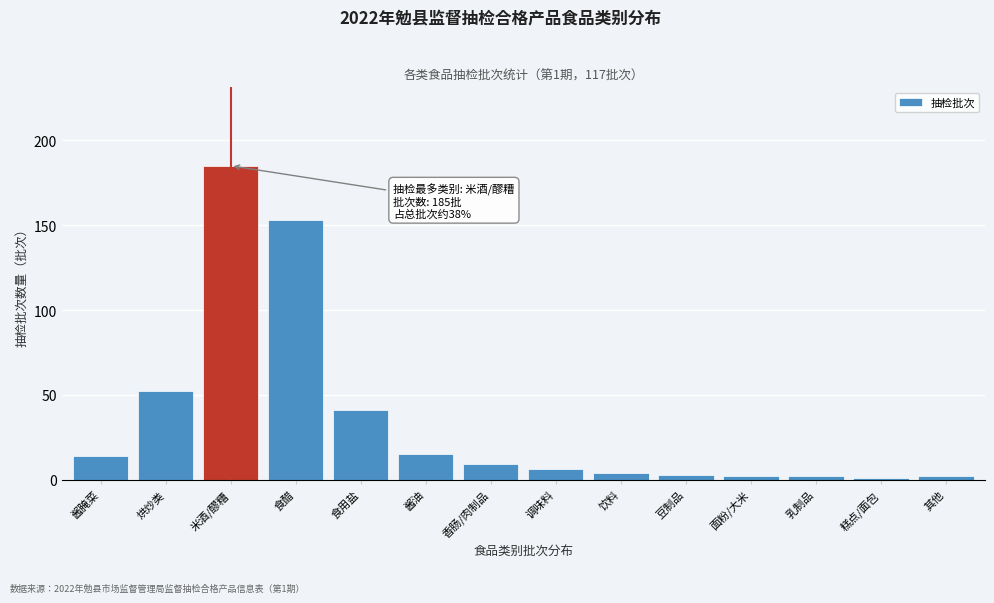

Reading left to right, what are all the values shown in this chart?

酱腌菜=14	烘炒类=52	米酒/醪糟=185	食醋=153	食用盐=41	酱油=15	香肠/肉制品=9	调味料=6	饮料=4	豆制品=3	面粉/大米=2	乳制品=2	糕点/面包=1	其他=2